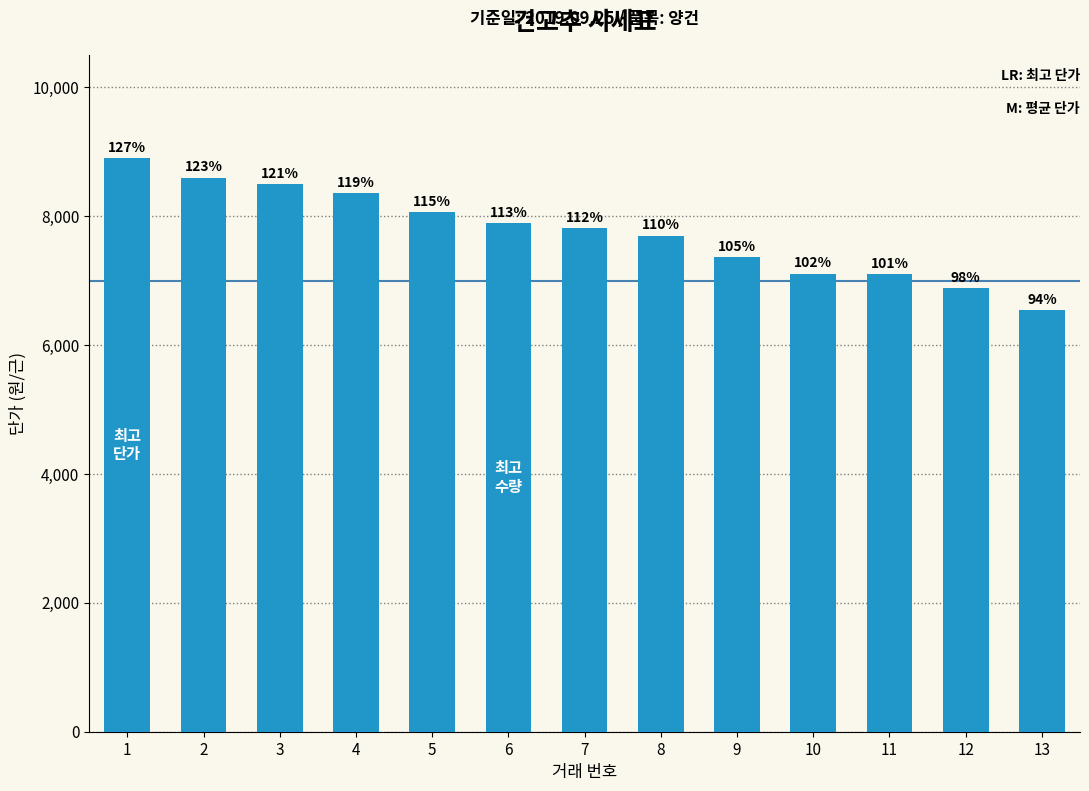

How many bars are there in total?

13